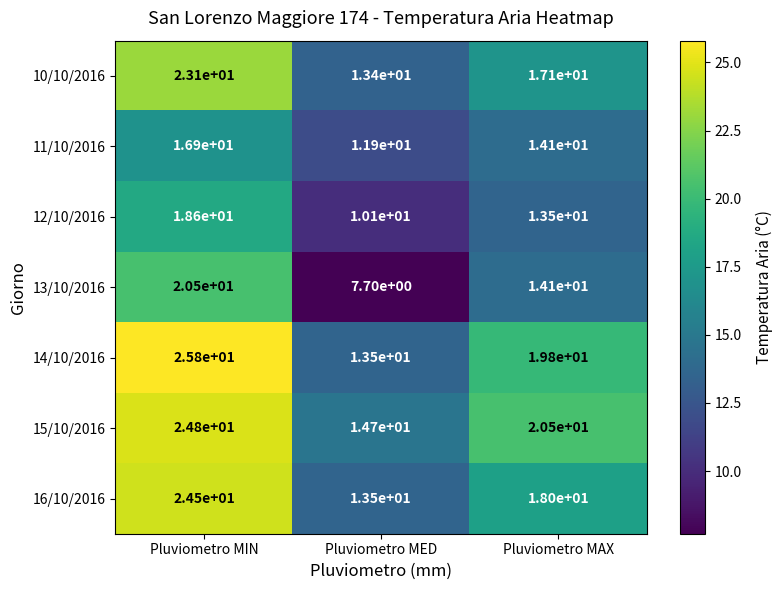

At which category is the sum across all series the highest?

Pluviometro MIN